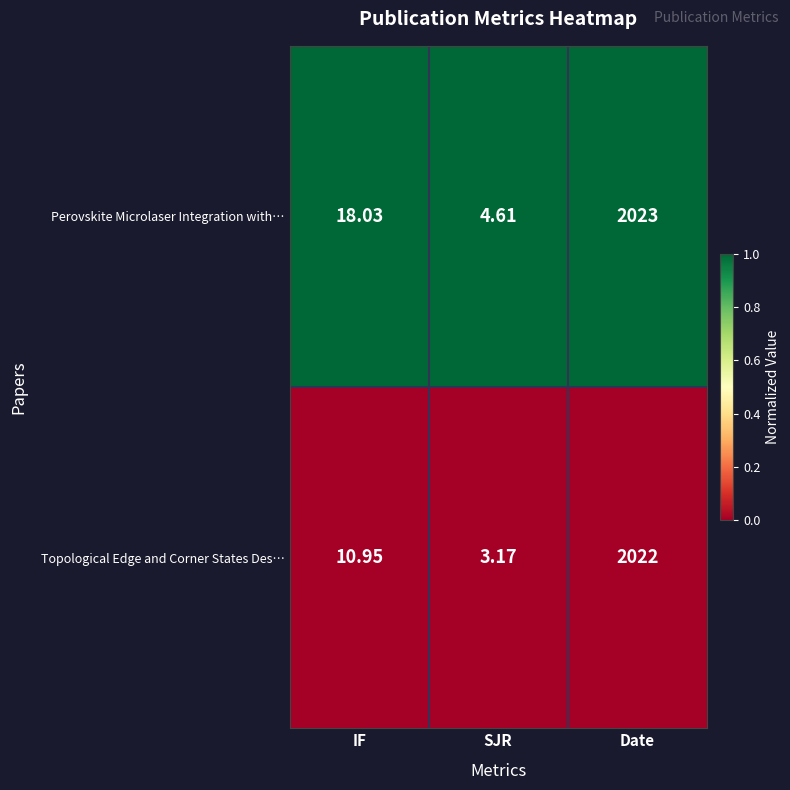

Which series has the largest total across all categories?

Perovskite Microlaser Integration with…